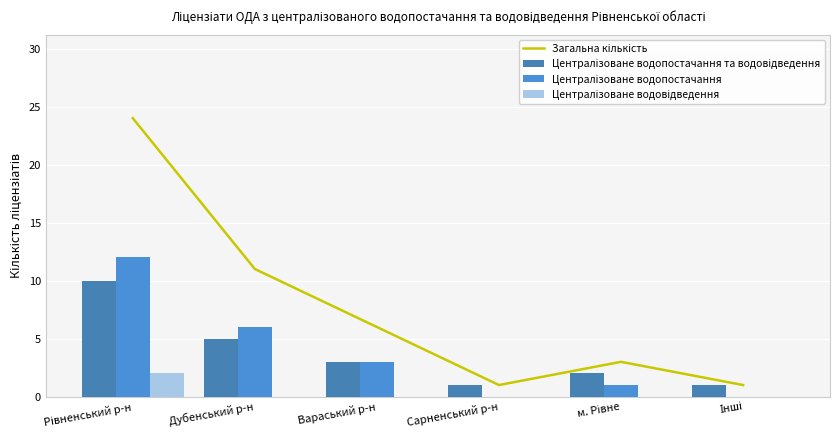

The Централізоване водопостачання та водовідведення series shows 1 at Інші. True or false?

True